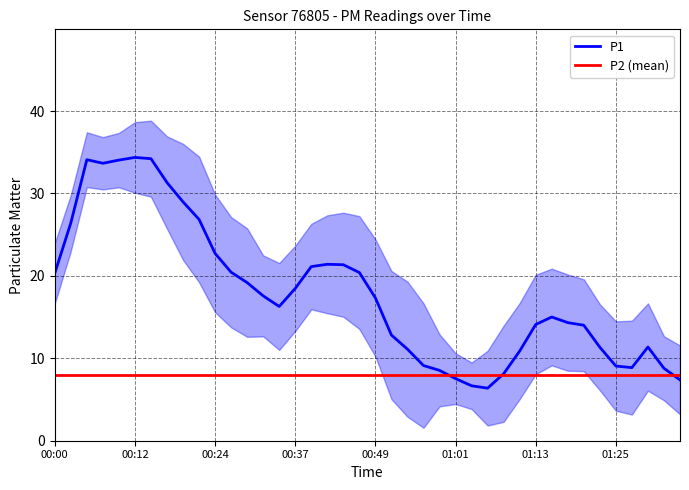

What is the highest value of the P1 series?

34.4